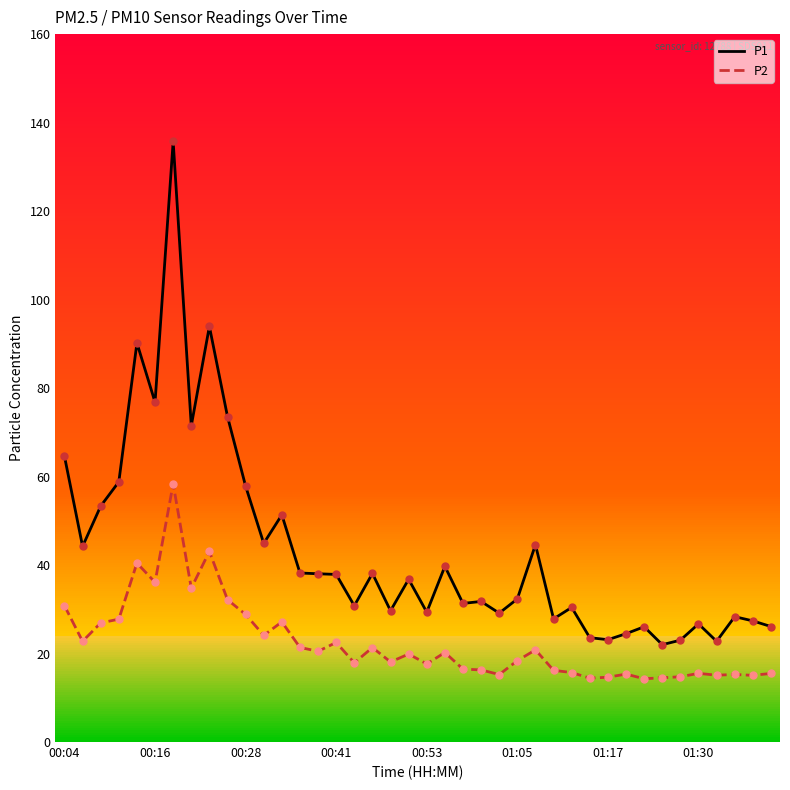

What are all the series names shown in the legend?

P1, P2